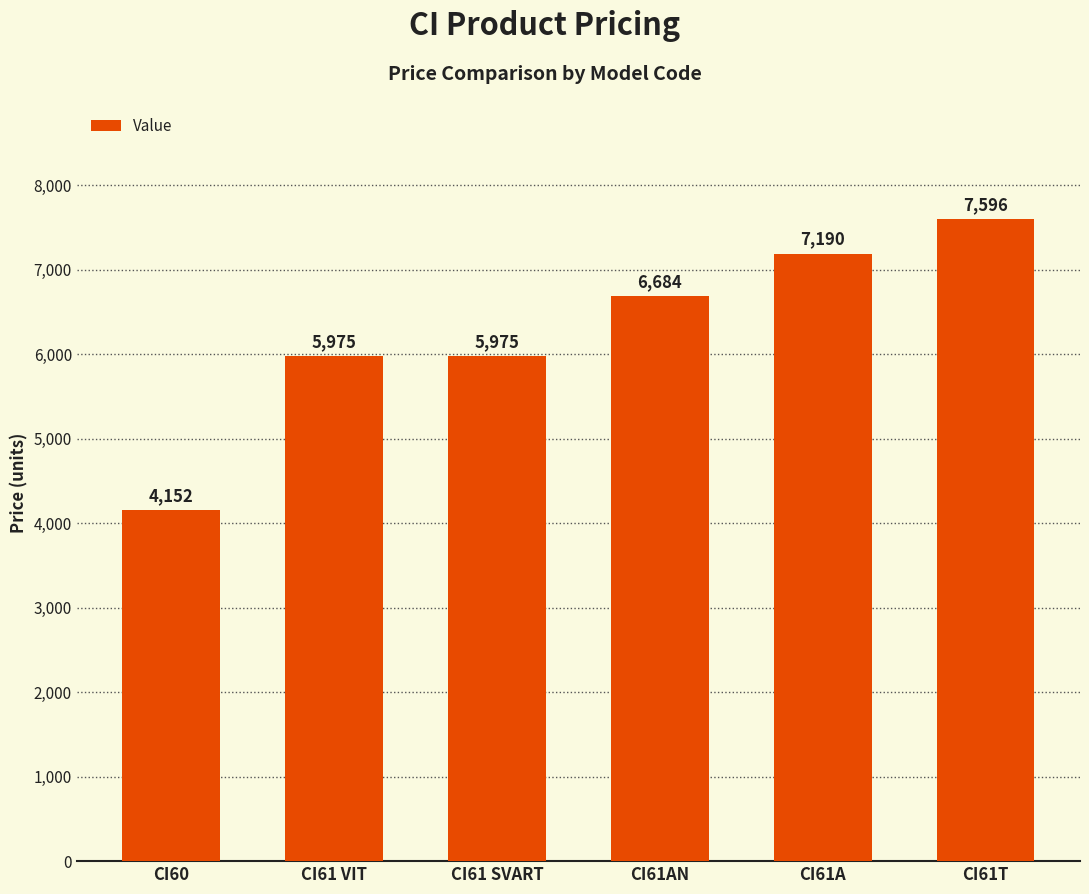

What is the value of the 5th bar from the left?

7190.4